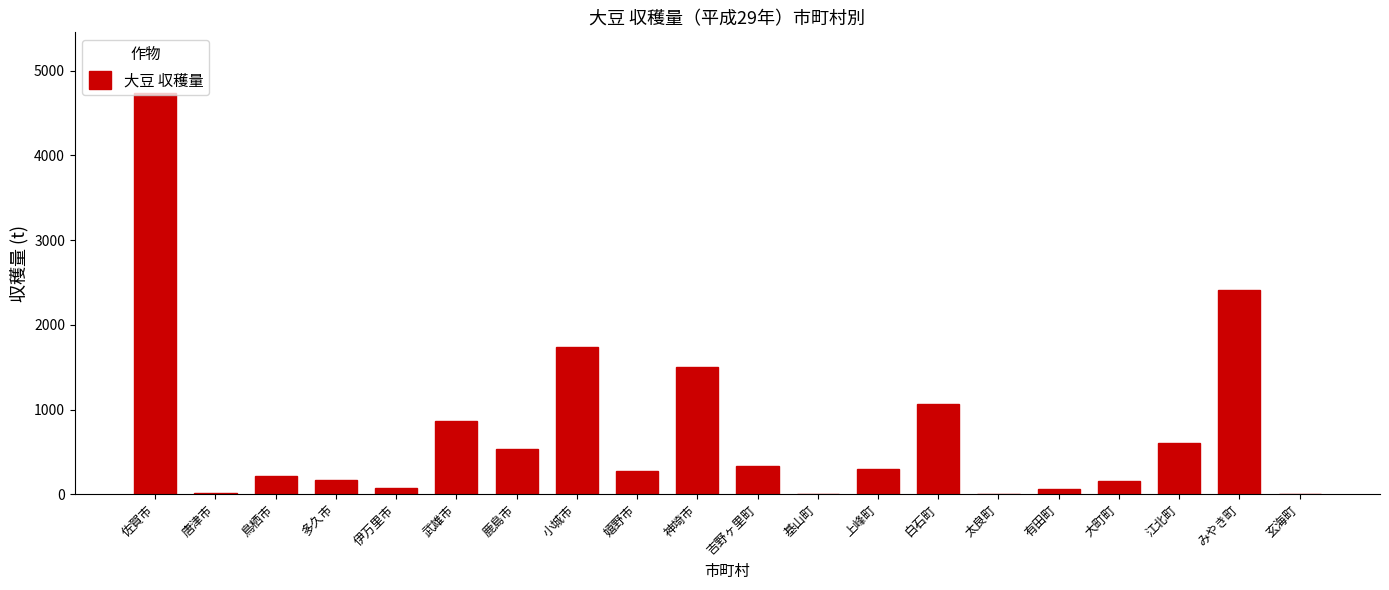

What is the greatest value displayed?

4740